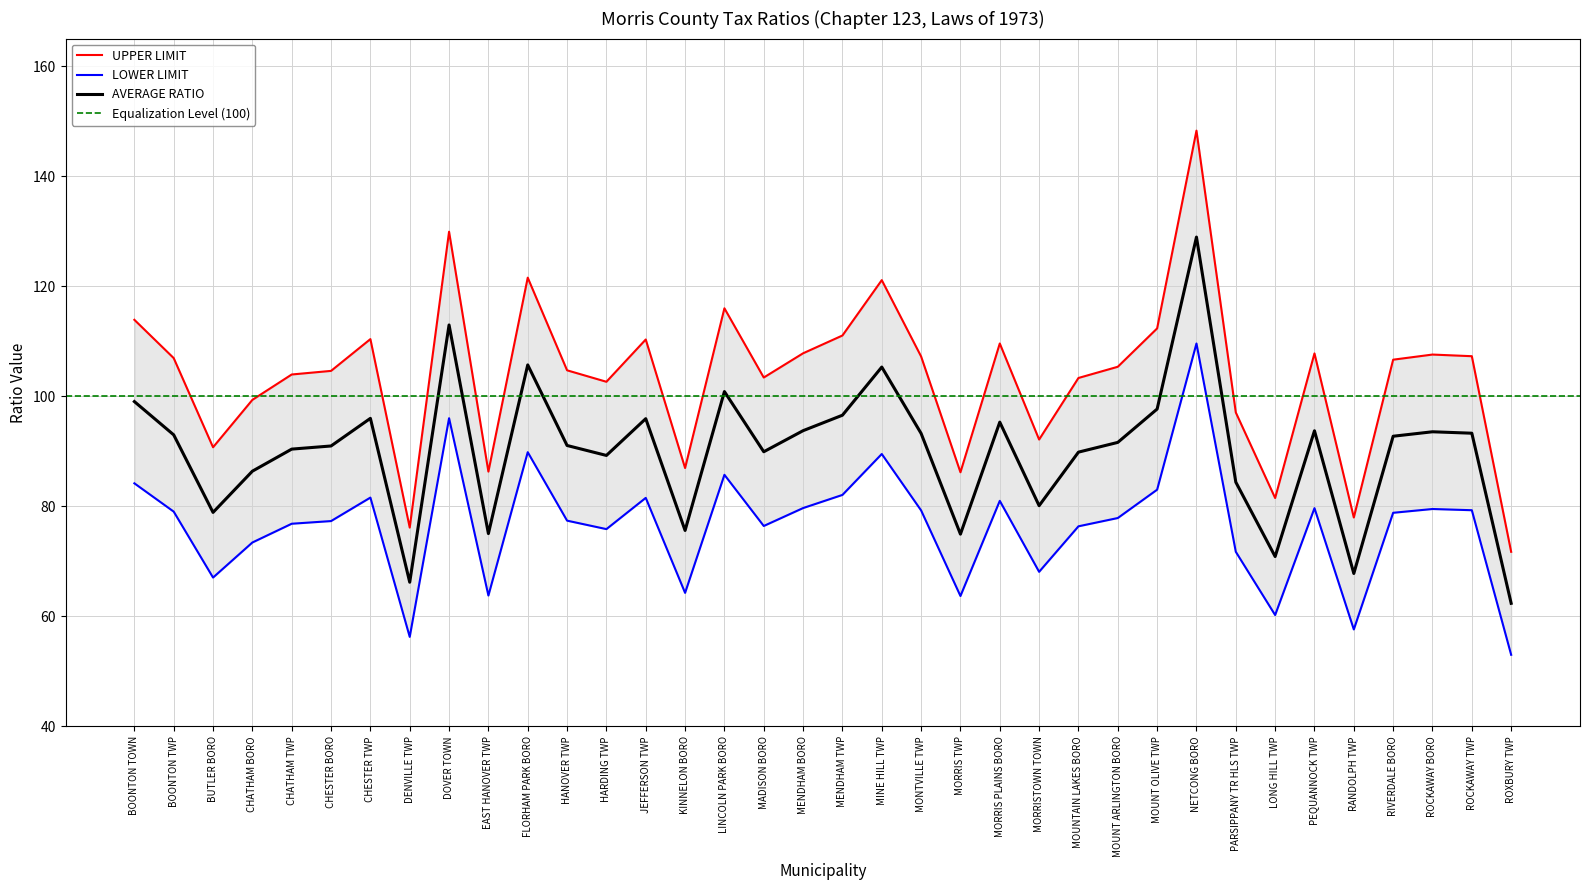

The AVERAGE RATIO series shows 46.8 at CHESTER TWP. True or false?

False